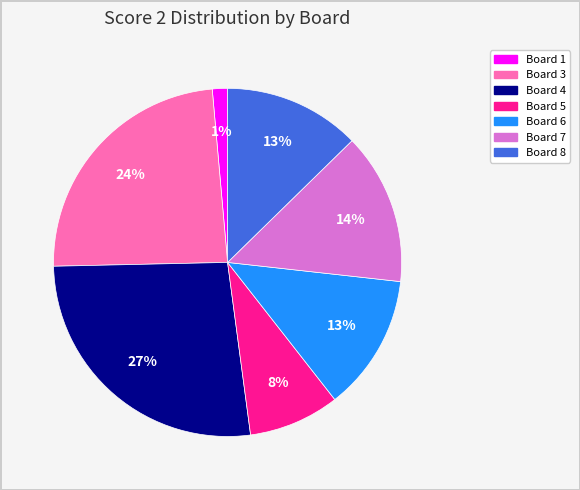

Is there any slice that represents more than half of the pie?

No